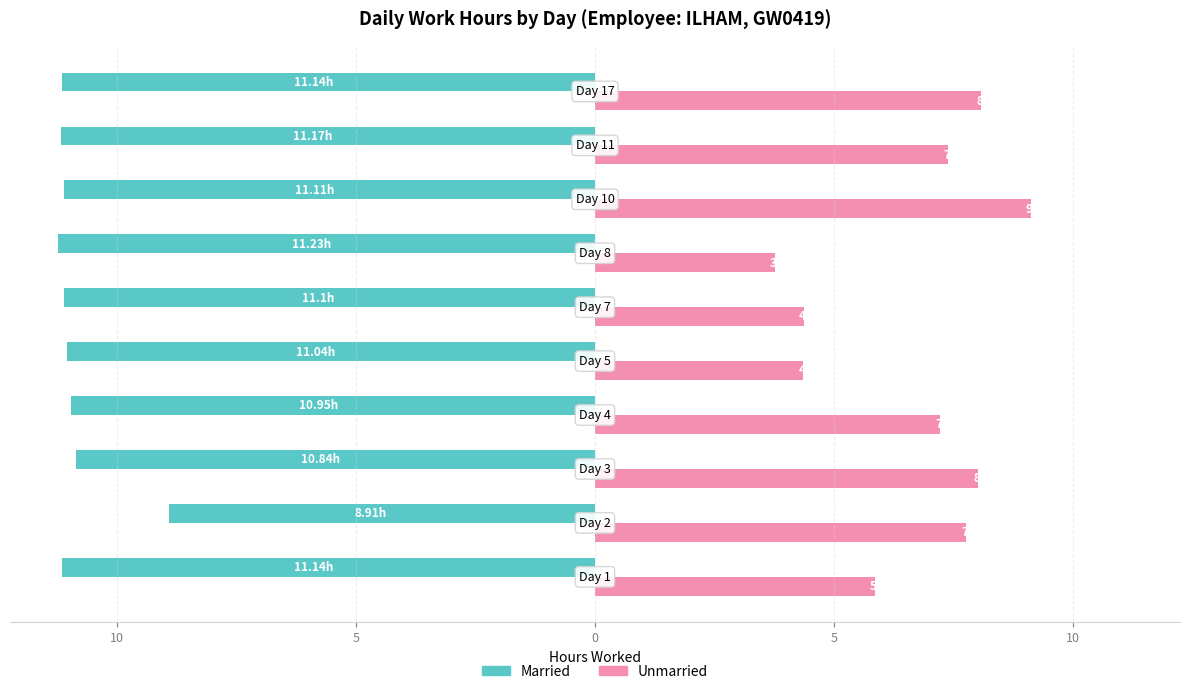

At how many categories does at least one series exceed 2?

10